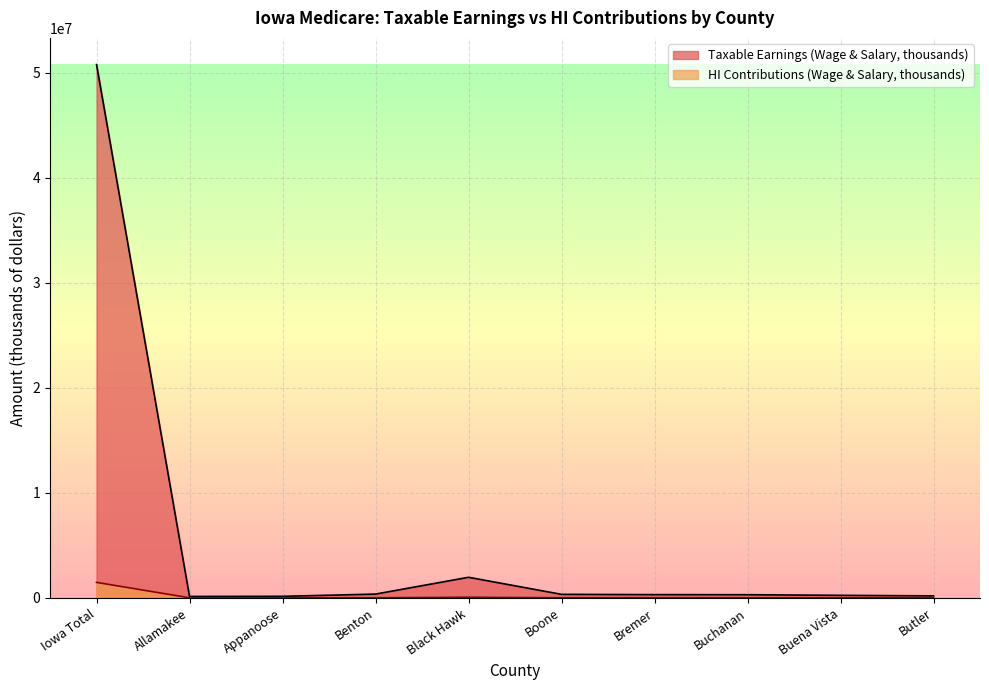

How many lines are shown in the chart?

2